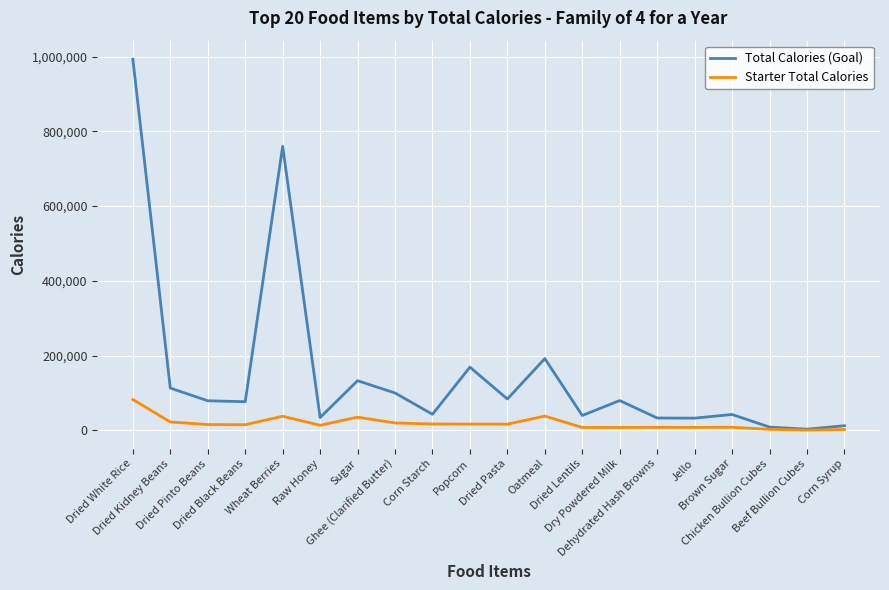

Rank the series by their average value, from highest to lowest.

Total Calories (Goal), Starter Total Calories